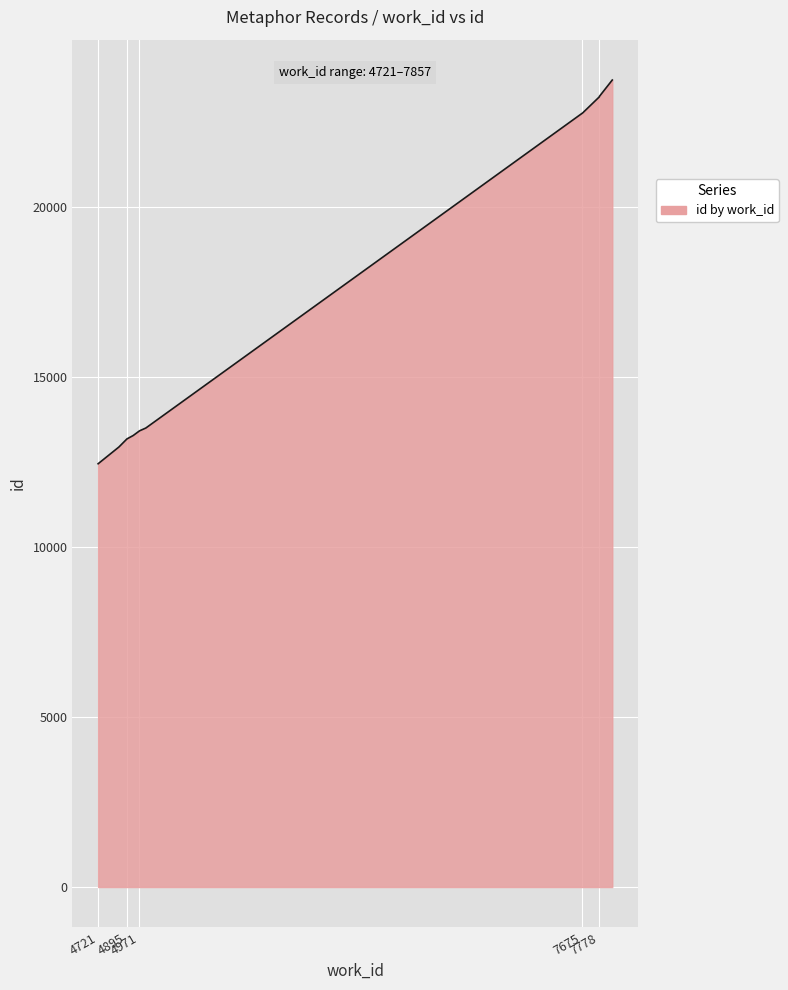

What value does the data have at 4932, to the nearest 100?

13300